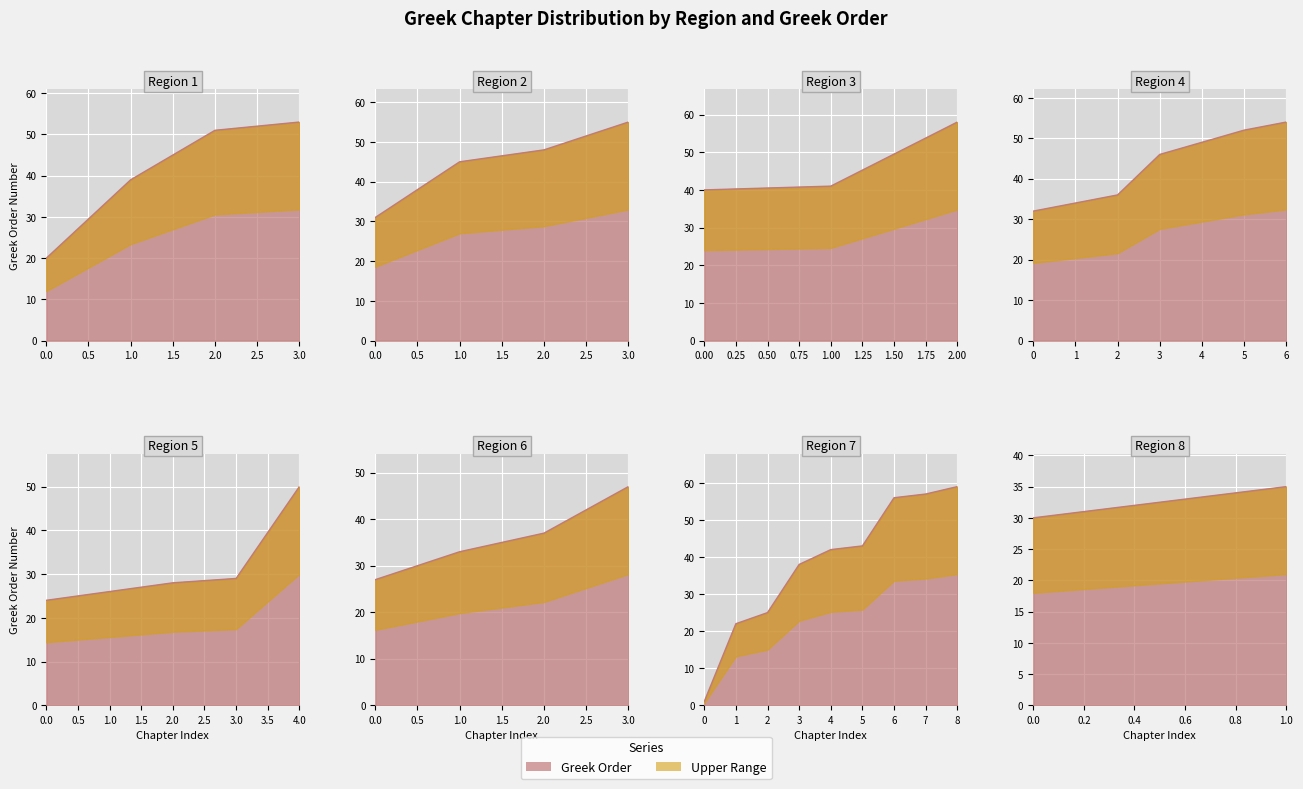

What is the value of the 3rd point from the left?

25